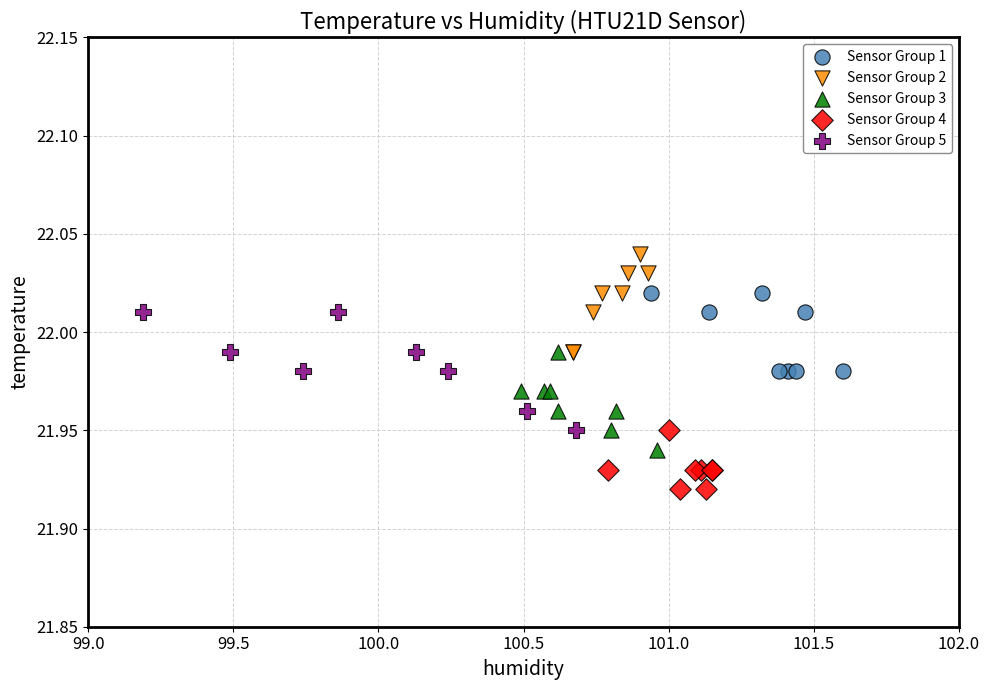

Which series contains the lowest Y value?

Sensor Group 4